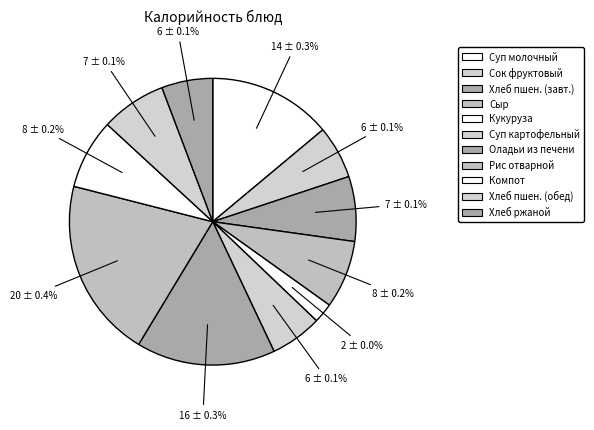

To the nearest percent, what portion does Компот из свежих плодов represent?

8%